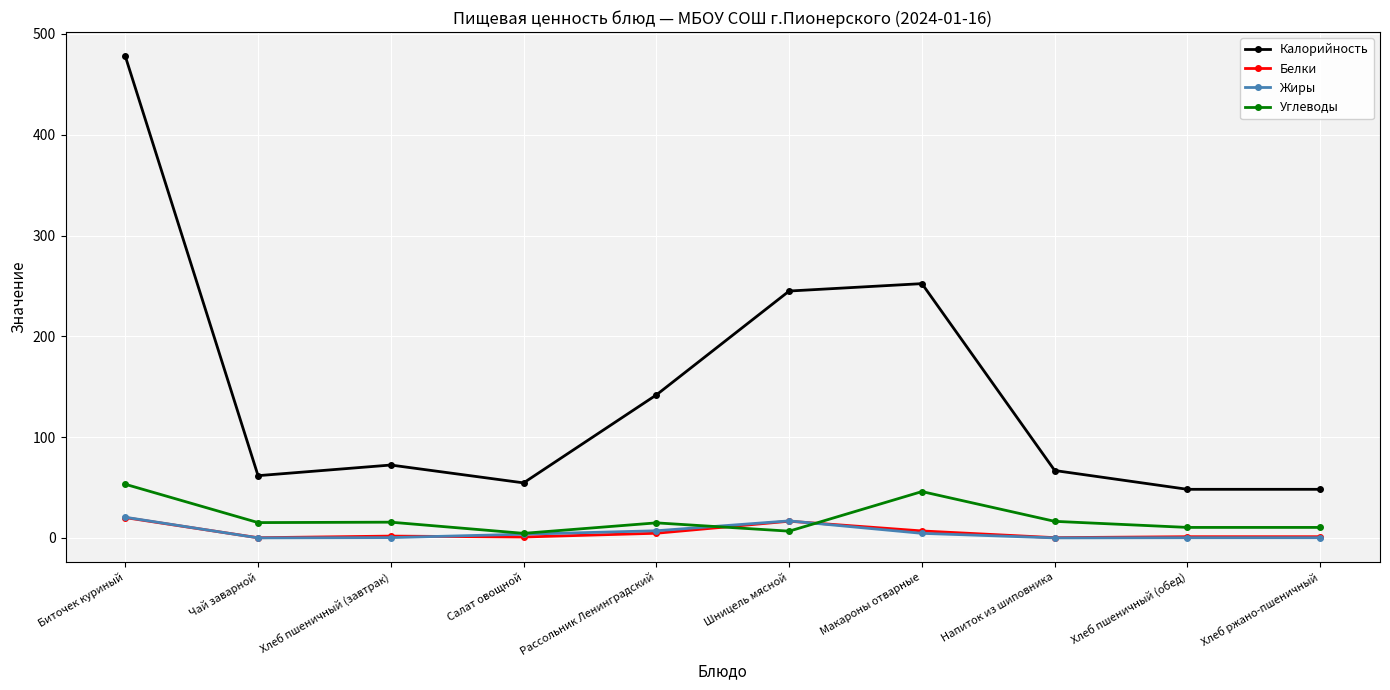

How many distinct data groups are displayed?

4